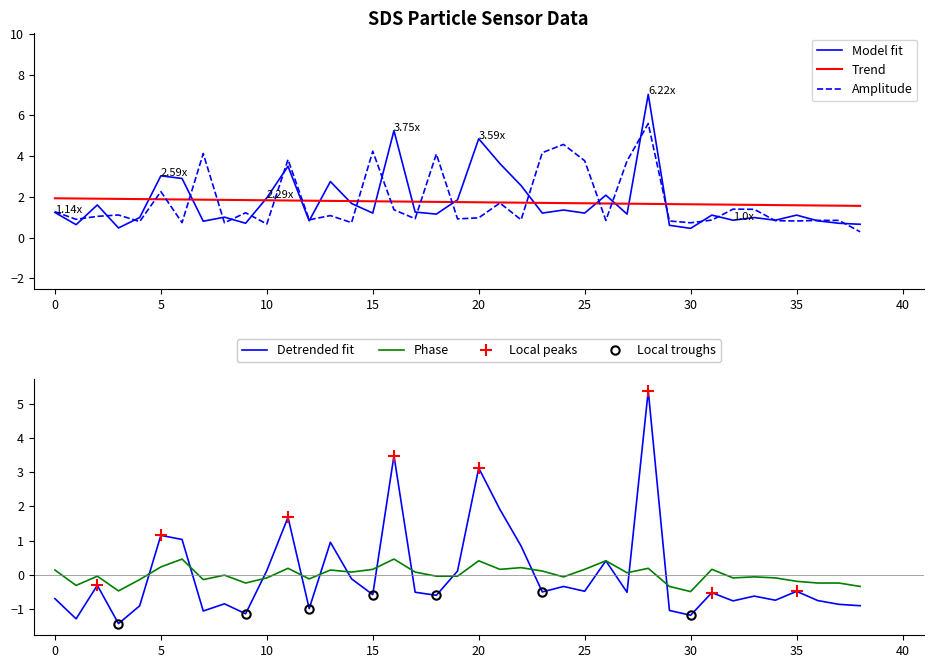

What is the minimum value for Detrended fit?

-1.4